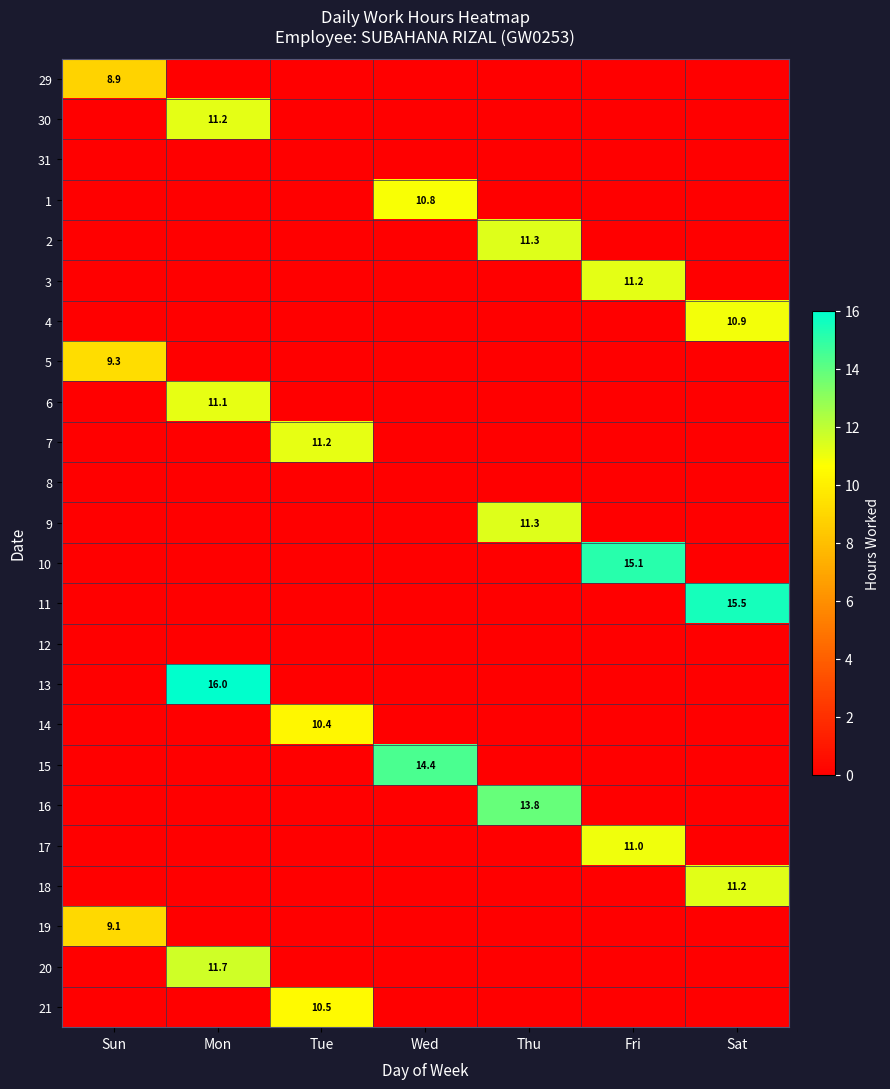

How many data points does each series have?

7